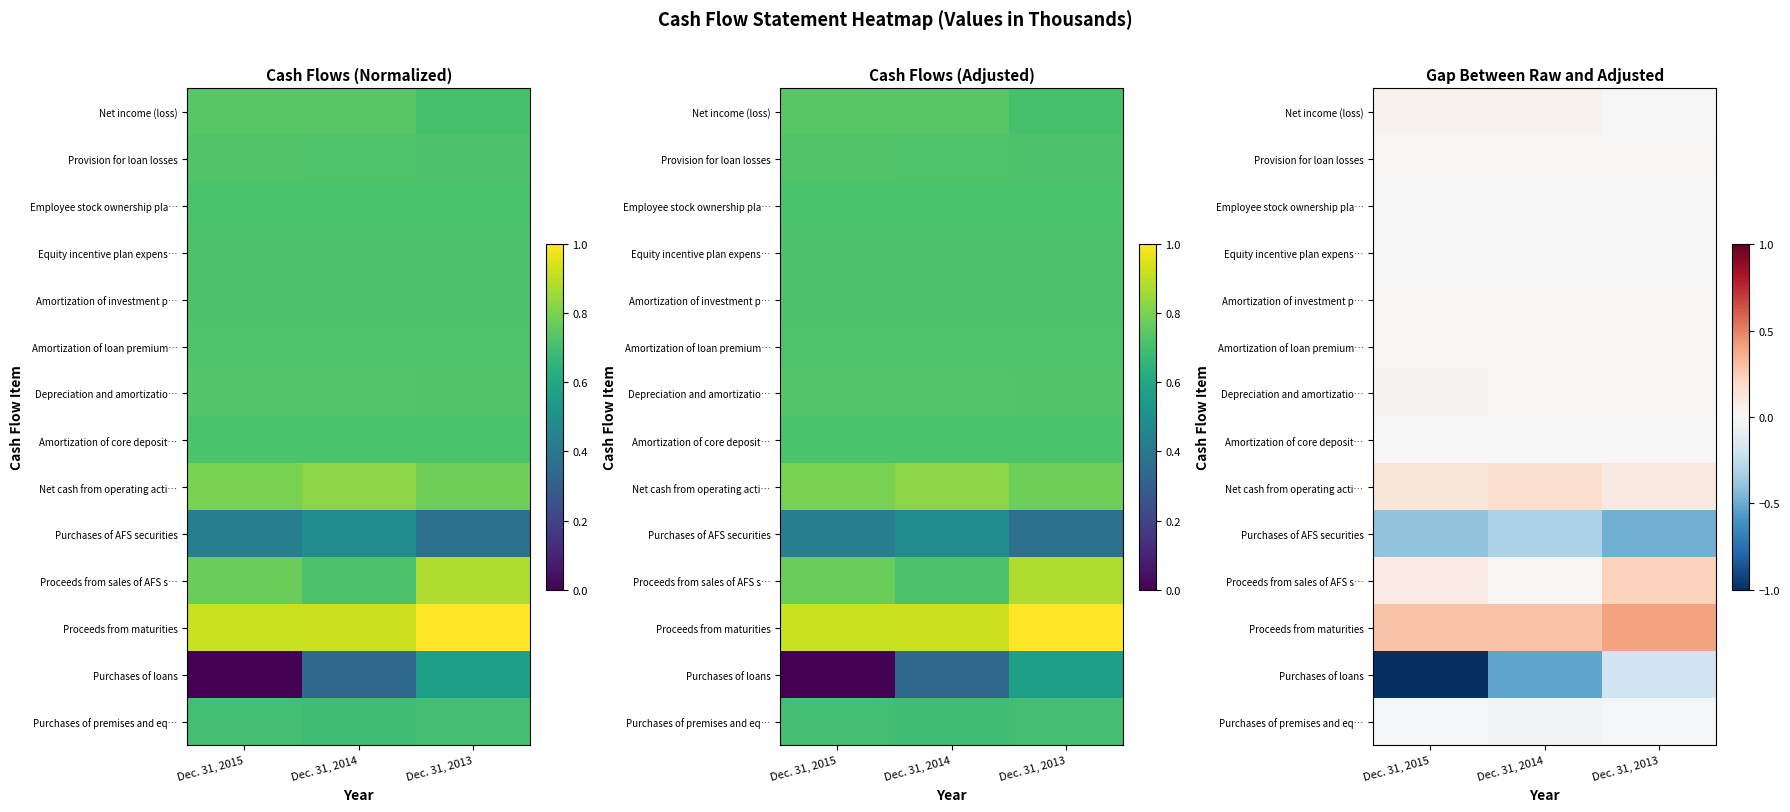

Rank the series at Dec. 31, 2015 from lowest to highest value.

Purchases of loans, Purchases of AFS securities, Purchases of premises and eq…, Employee stock ownership pla…, Amortization of core deposit…, Equity incentive plan expens…, Amortization of investment p…, Amortization of loan premium…, Provision for loan losses, Depreciation and amortizatio…, Net income (loss), Proceeds from sales of AFS s…, Net cash from operating acti…, Proceeds from maturities